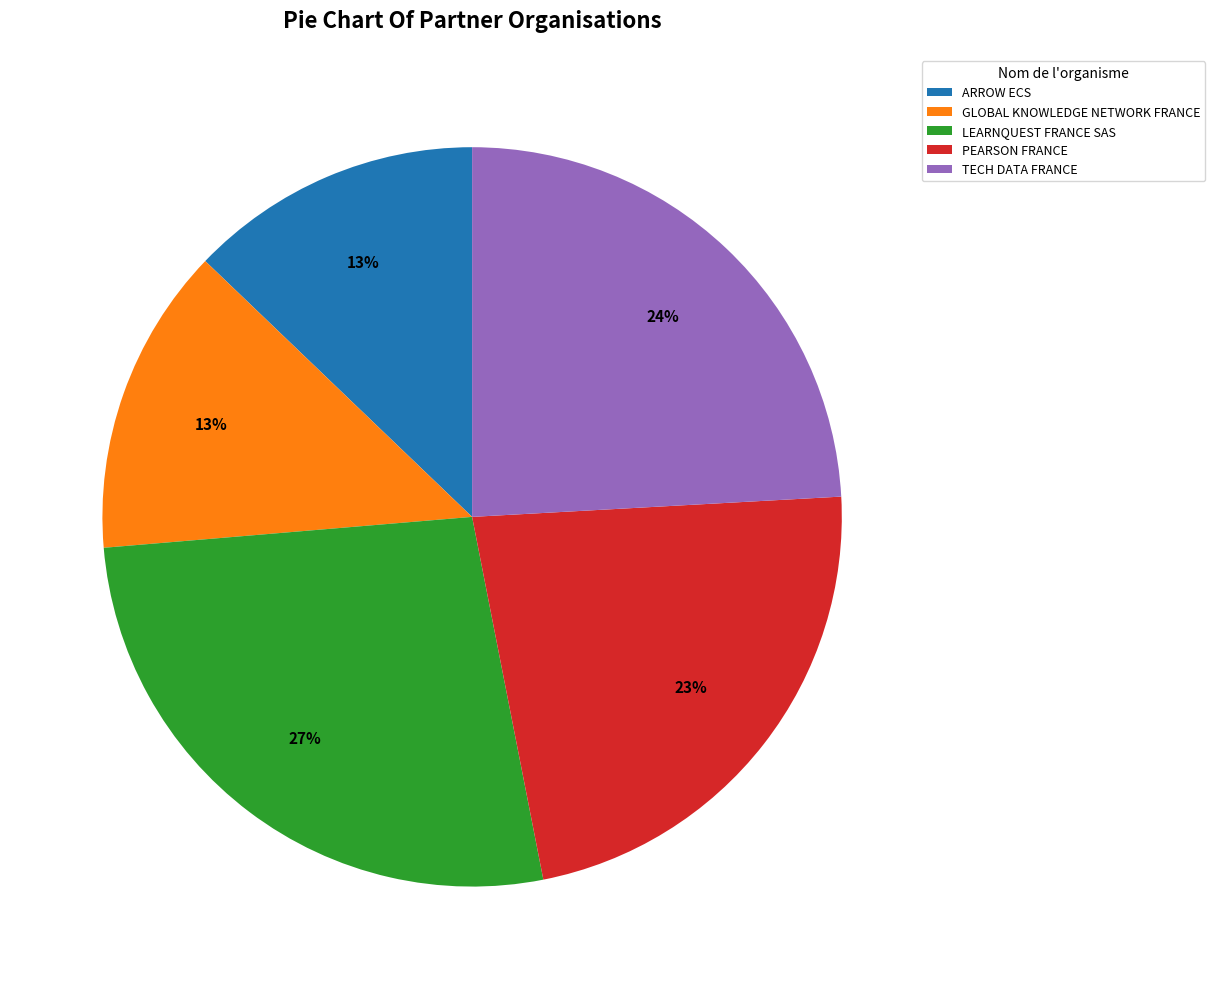

Which category has the biggest portion of the pie?

LEARNQUEST FRANCE SAS